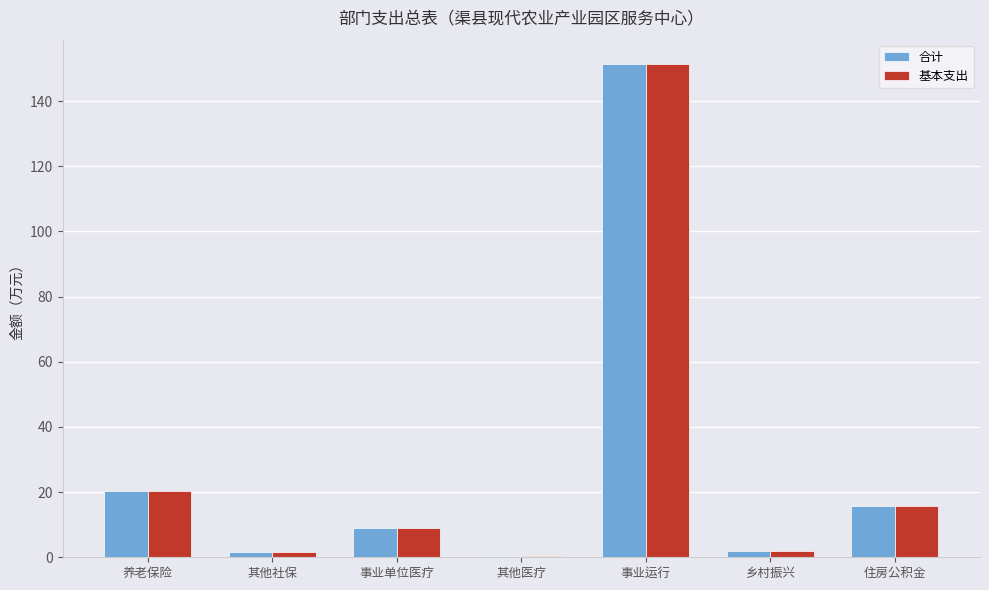

What is the sum of all 合计 values?

200.5